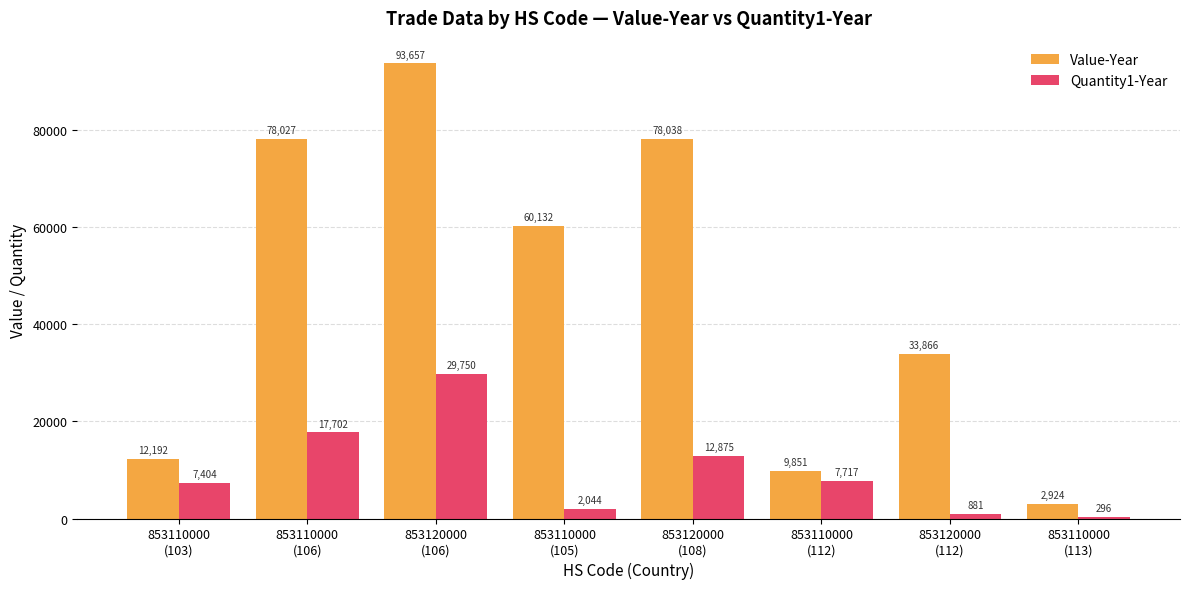

Rank the categories by Quantity1-Year value from lowest to highest.

853110000
(113), 853120000
(112), 853110000
(105), 853110000
(103), 853110000
(112), 853120000
(108), 853110000
(106), 853120000
(106)